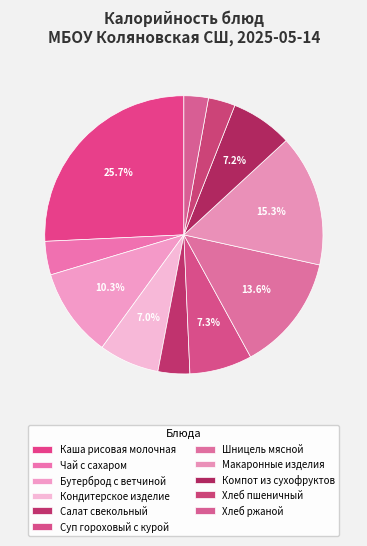

Between Шницель мясной and Хлеб пшеничный, which is larger?

Шницель мясной